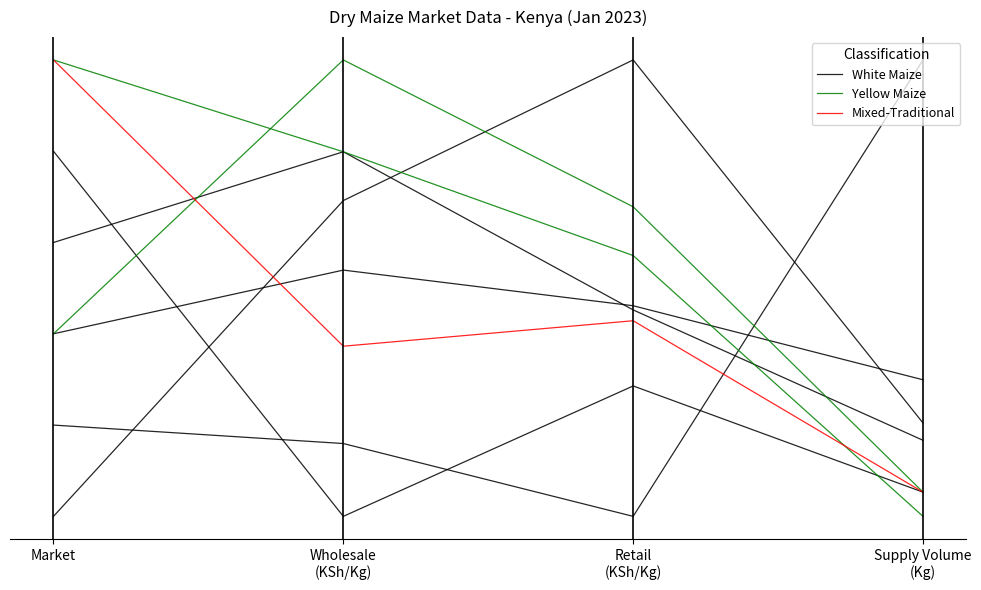

At how many categories does at least one series exceed 0?

4